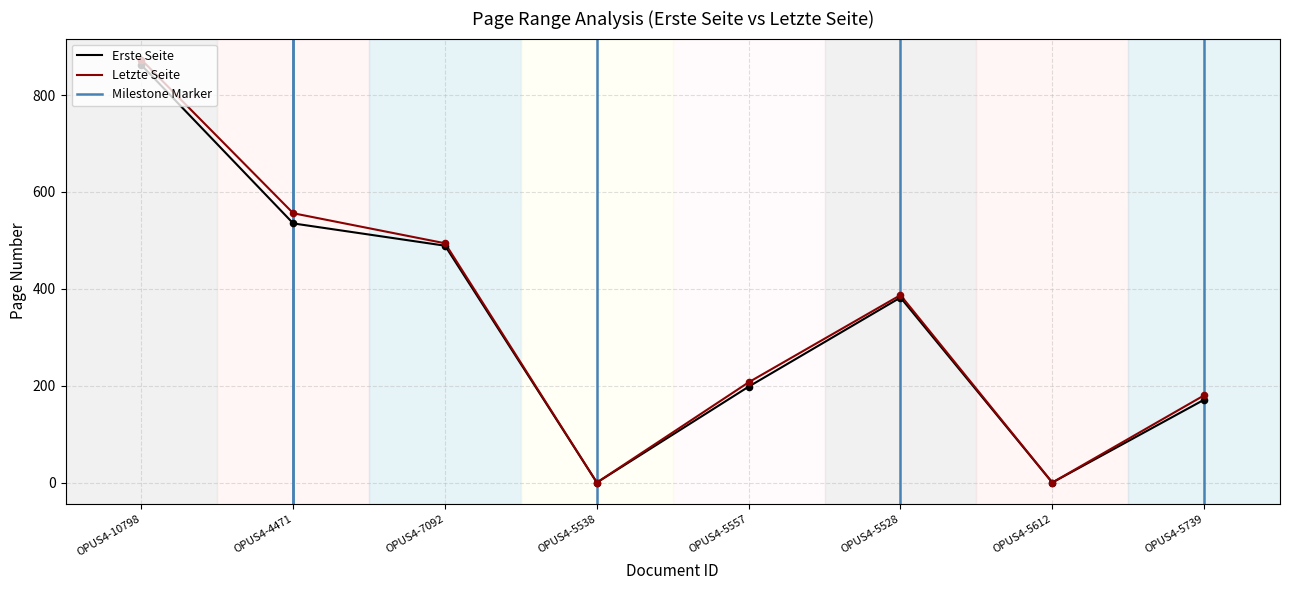

Which series contains the highest Y value?

Letzte Seite